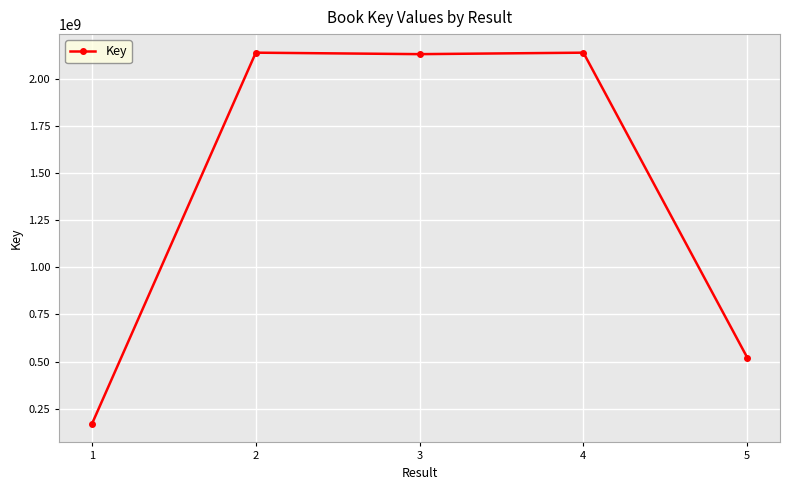

What is the minimum value shown in the chart?

169456110